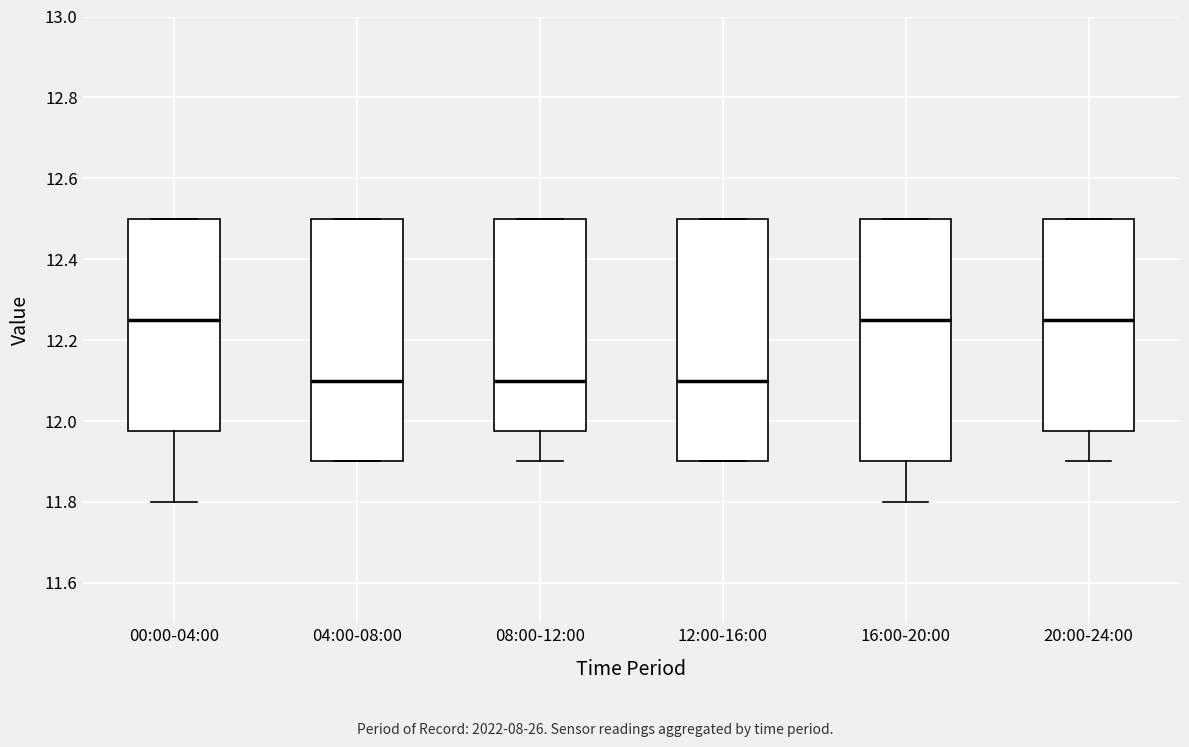

Reading left to right, read every box against the y-axis: the position of its median line, the range the box covers, and the ends of its whiskers. The values are not printed on the chart, so give them approximately, as read against the axis.

00:00-04:00: median 12.26, box 11.98 to 12.50, whiskers 11.80 to 12.50
04:00-08:00: median 12.10, box 11.90 to 12.50, whiskers 11.90 to 12.50
08:00-12:00: median 12.10, box 11.98 to 12.50, whiskers 11.90 to 12.50
12:00-16:00: median 12.10, box 11.90 to 12.50, whiskers 11.90 to 12.50
16:00-20:00: median 12.26, box 11.90 to 12.50, whiskers 11.80 to 12.50
20:00-24:00: median 12.26, box 11.98 to 12.50, whiskers 11.90 to 12.50